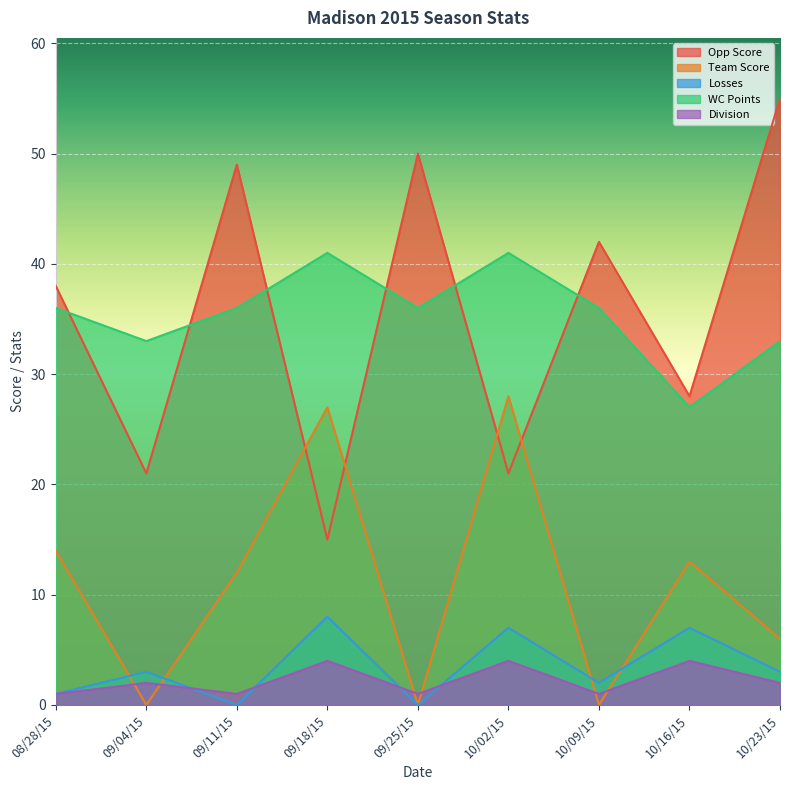

Where is Division nearest to the value 2?

09/04/15